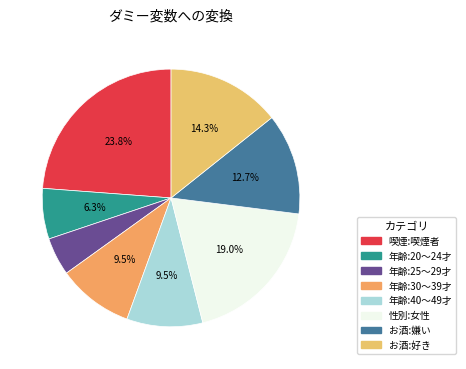

Is there any slice that represents more than half of the pie?

No